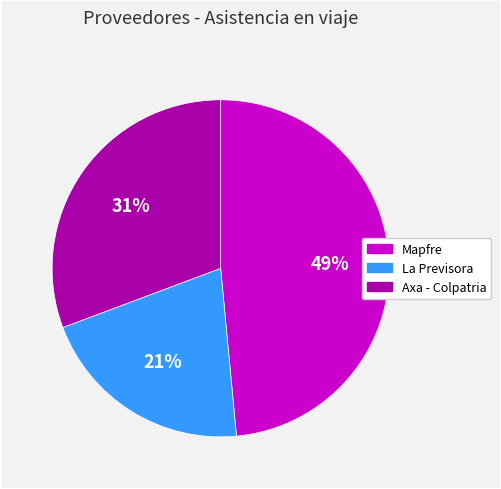

Is the sum of La Previsora and Axa - Colpatria greater than half?

Yes